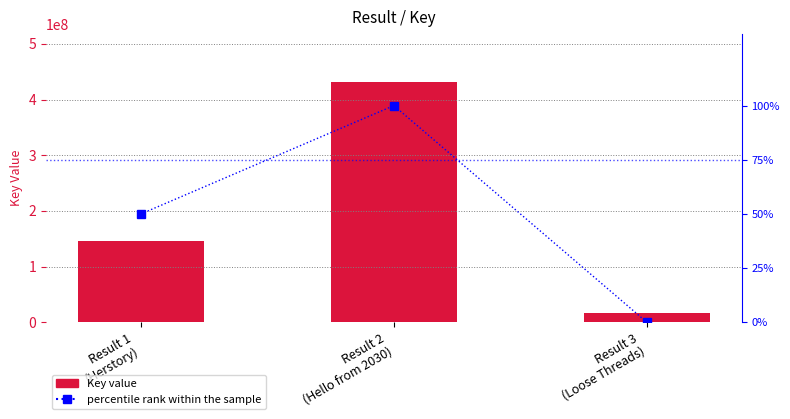

At Result 3
(Loose Threads), list the series in order from smallest to largest.

percentile rank within the sample, Key (count)